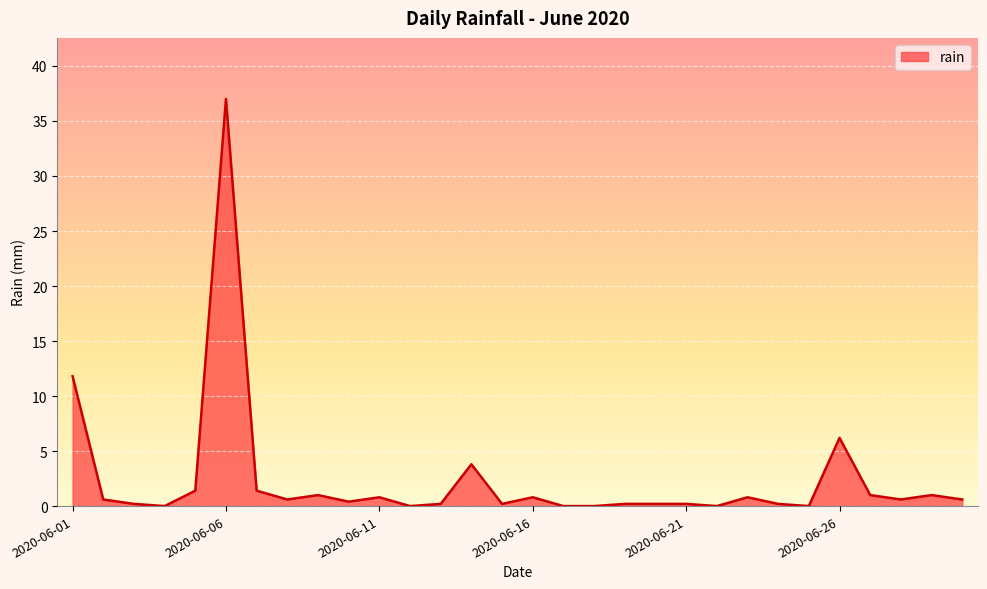

What is the difference between the maximum and minimum values?

37.0